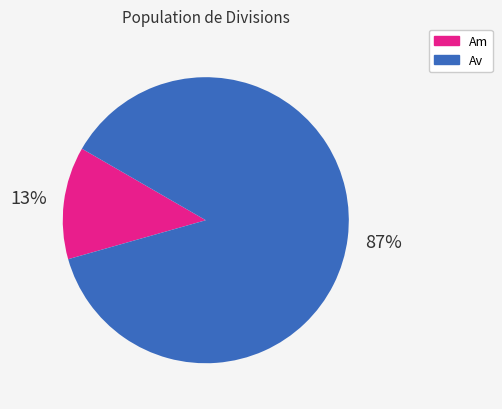

To the nearest percent, what is the average slice percentage?

50%